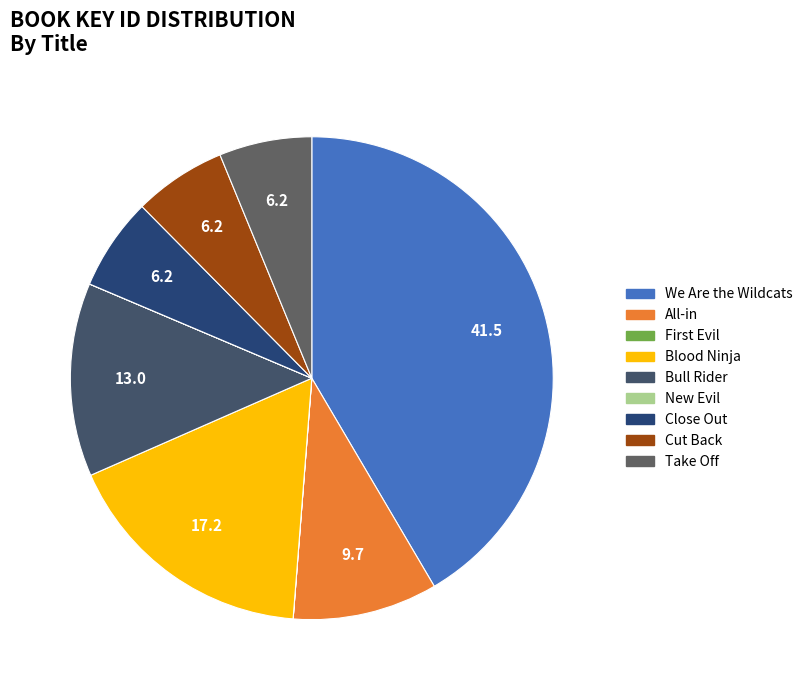

To the nearest percent, what portion does We Are the Wildcats represent?

42%